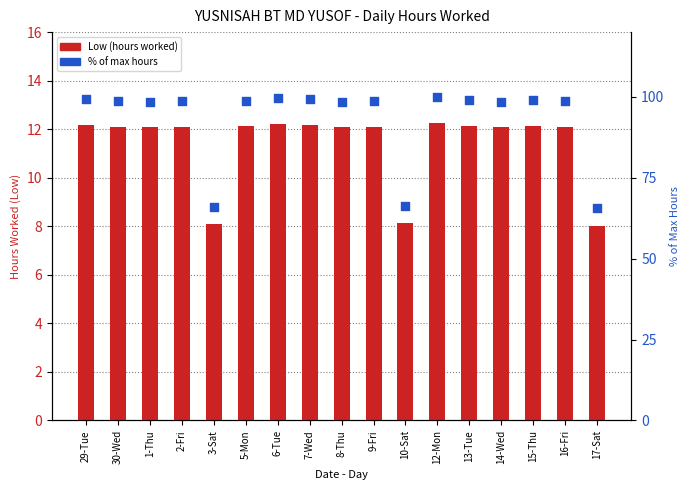

Which series has the largest total across all categories?

% of max hours